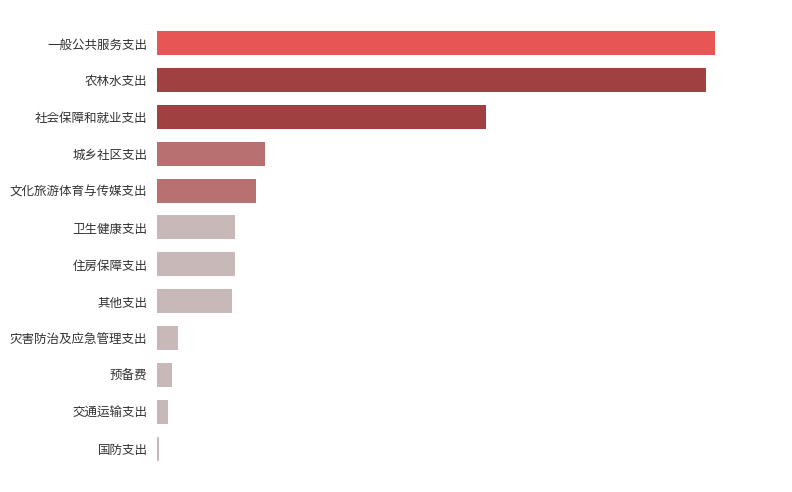

How many values are below 202?

5